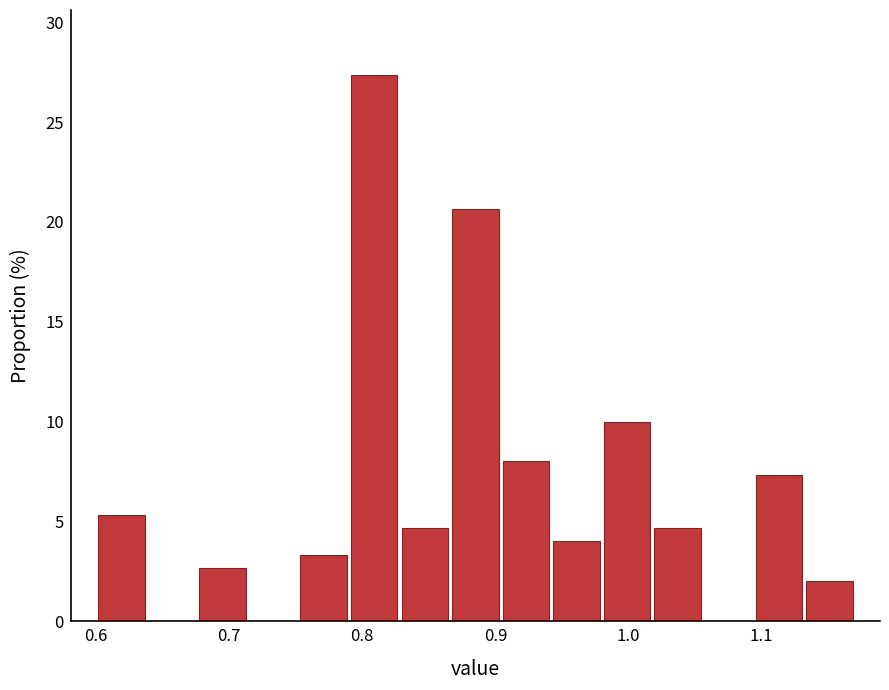

Around what value on the x-axis is the tallest bar? Give the approximate position of its centre, as read against the axis.

0.81